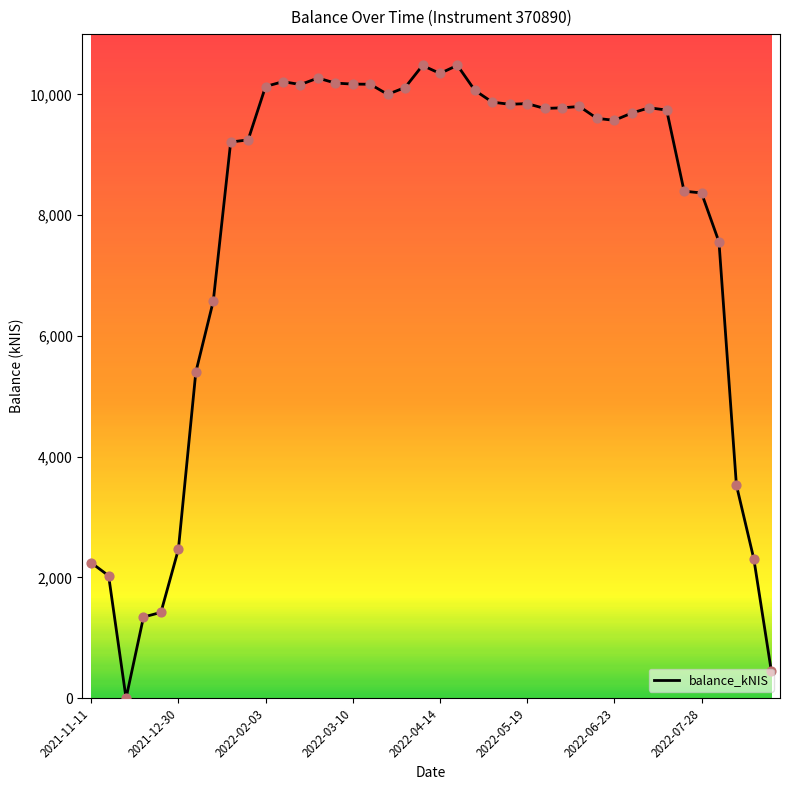

How many lines are shown in the chart?

1